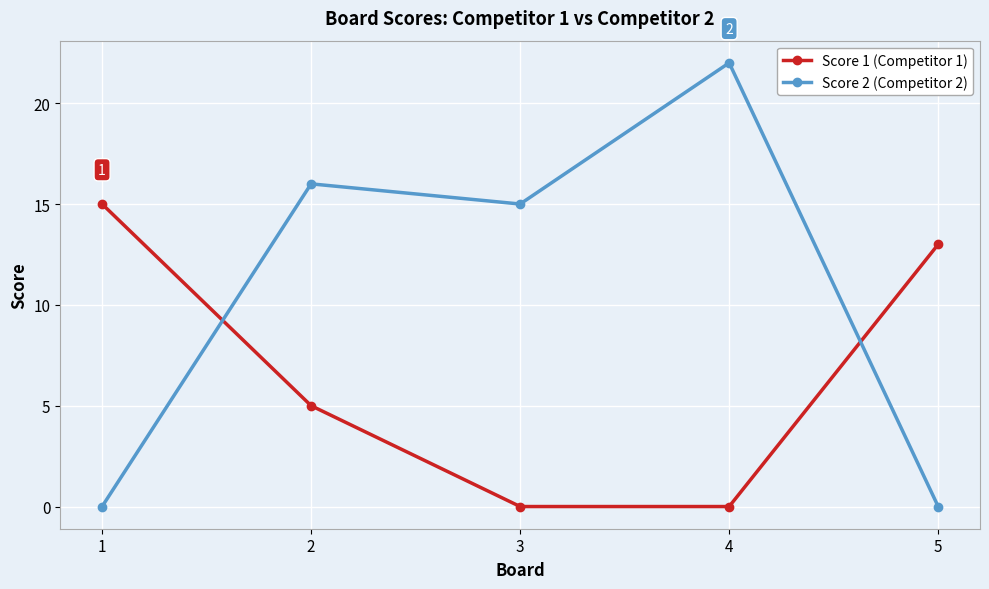

List the series in order of their overall mean, highest first.

Score 2 (Competitor 2), Score 1 (Competitor 1)